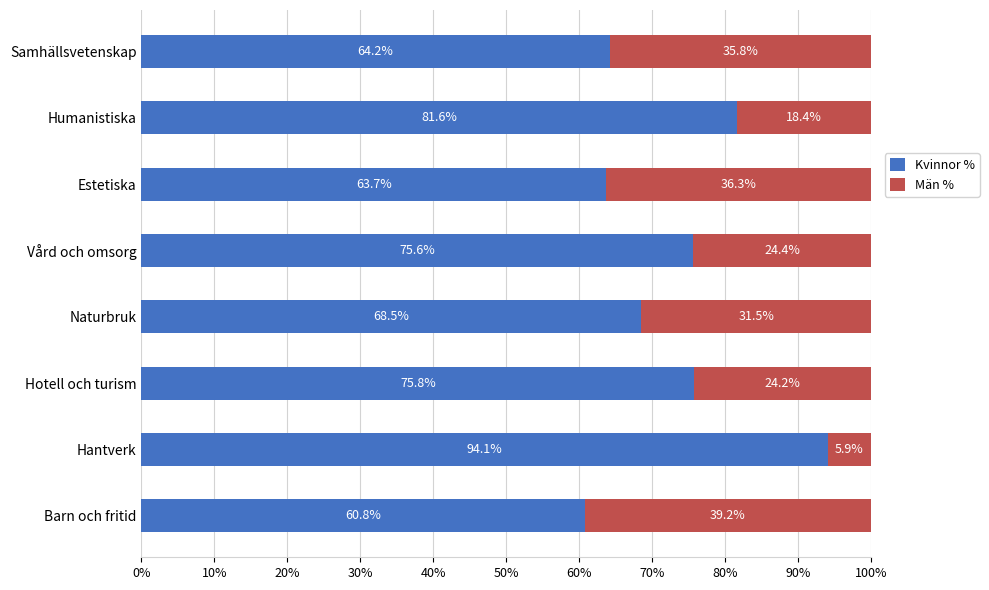

What is the total value across all series at Naturbruk?

100.0